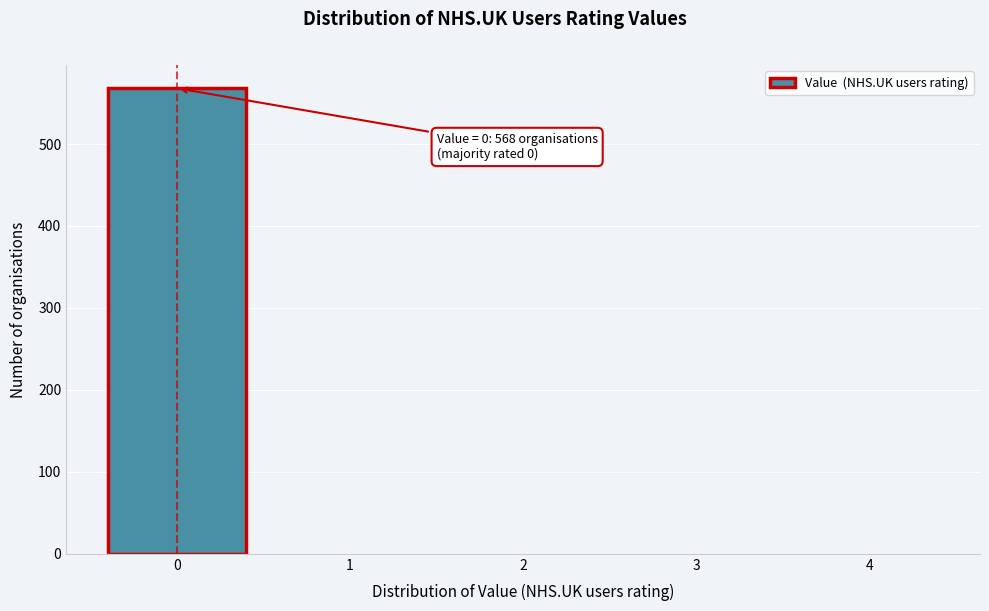

Reading right to left, list all the values displayed in this chart.

4=0	3=0	2=0	1=0	0=568